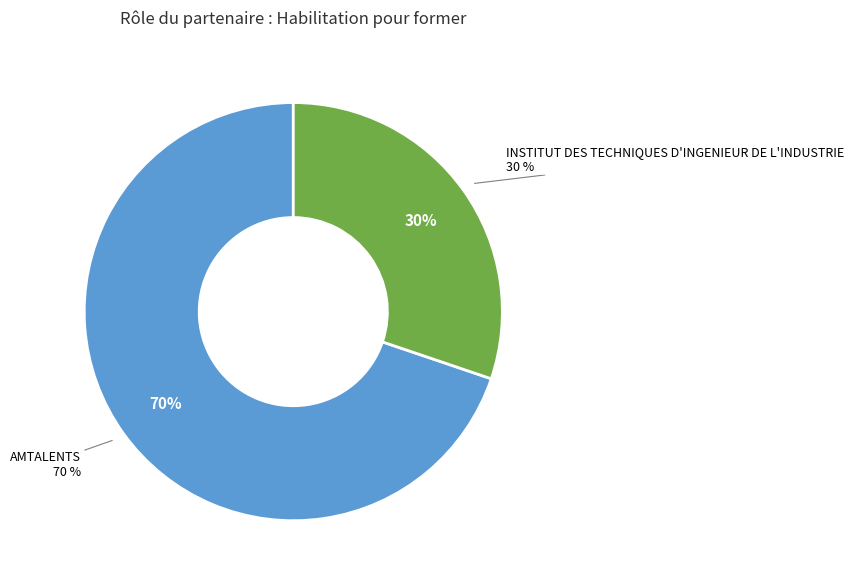

To the nearest percent, what is the difference between the AMTALENTS and INSTITUT DES TECHNIQUES D'INGENIEUR DE L'INDUSTRIE slice percentages?

40%